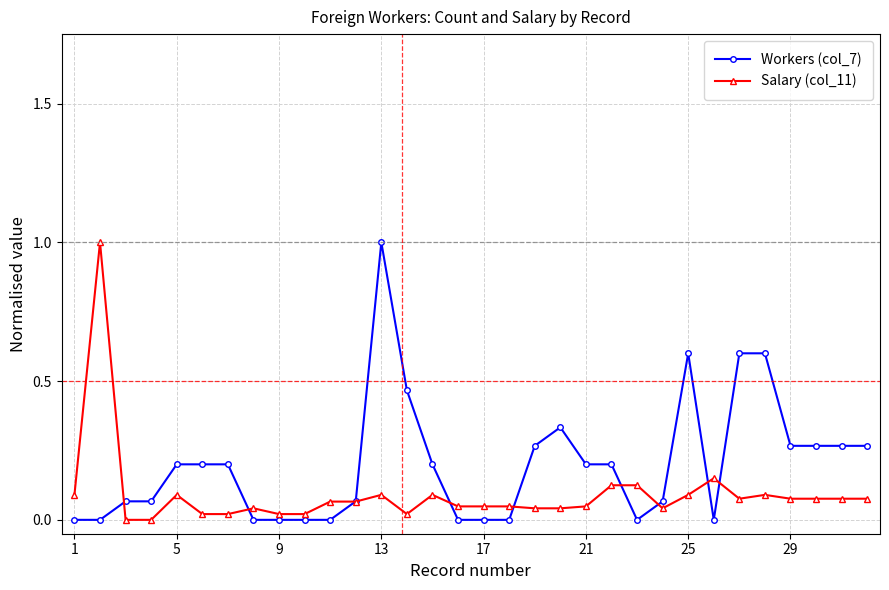

List the series in order of their overall mean, lowest first.

Salary (col_11), Workers (col_7)